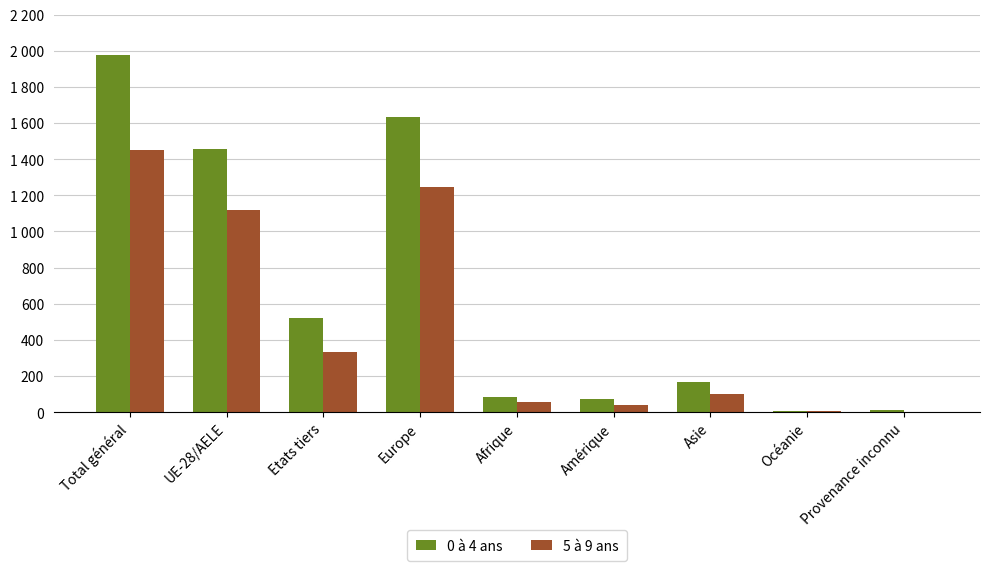

What is the label of the 1st bar from the left?

Total général